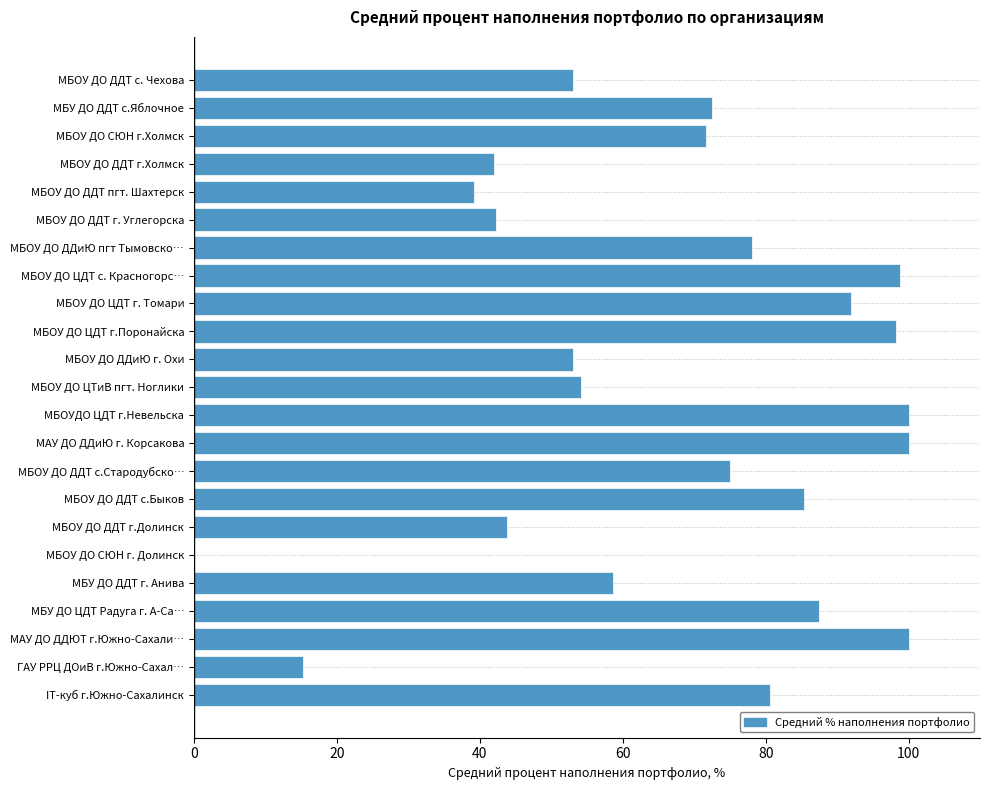

What is the maximum value shown in the chart?

100.0